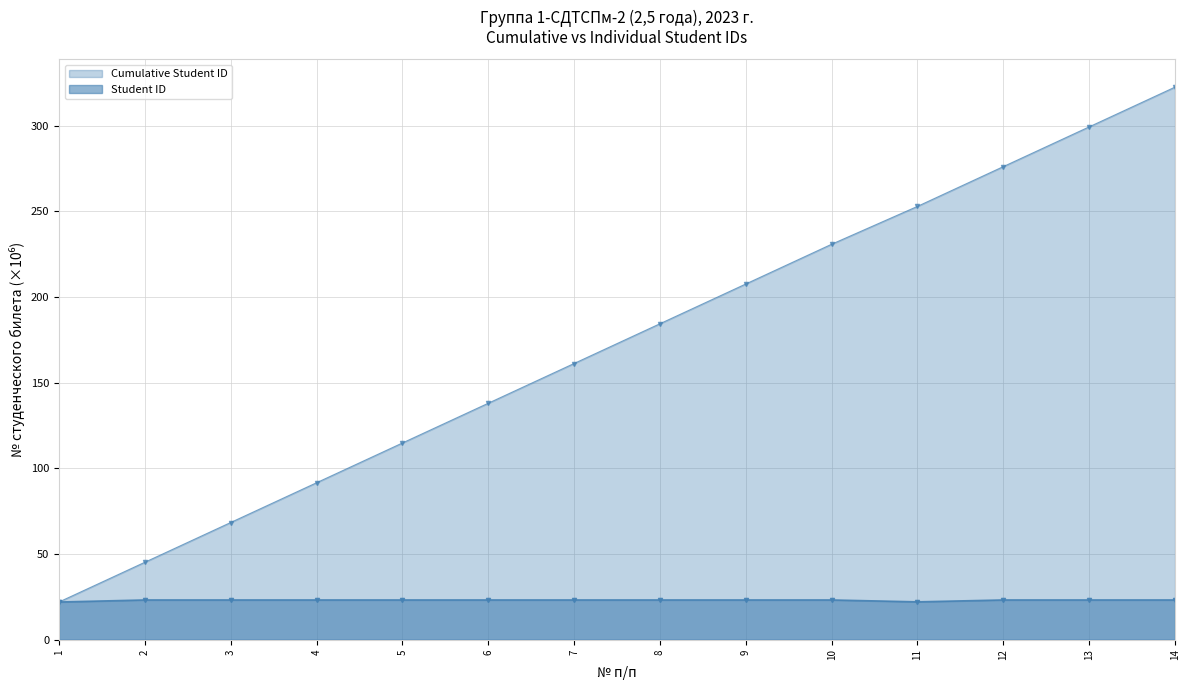

What is the sum of all values?

322.5